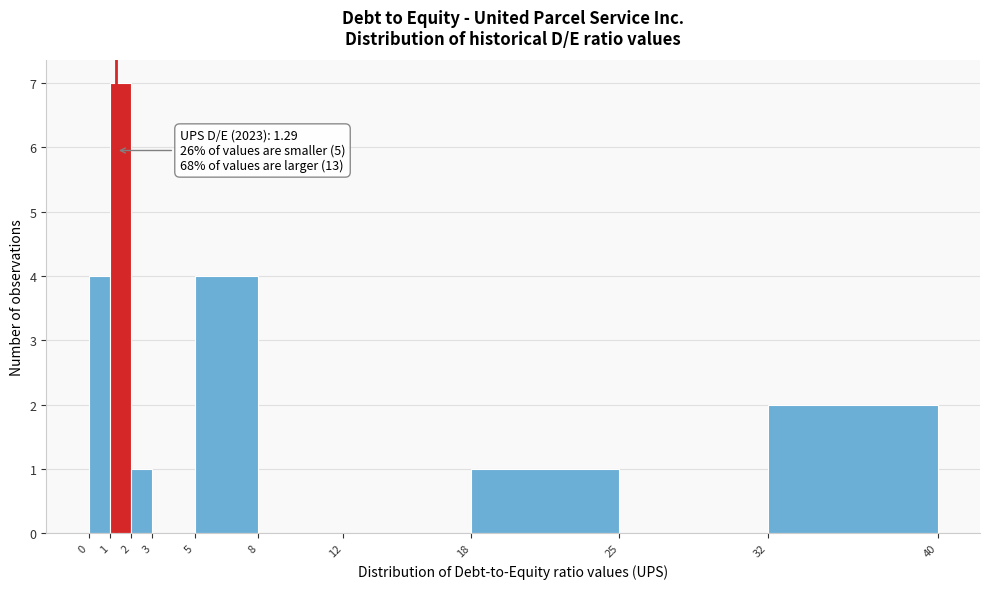

Which range on the x-axis has the tallest bar?

1 to 2